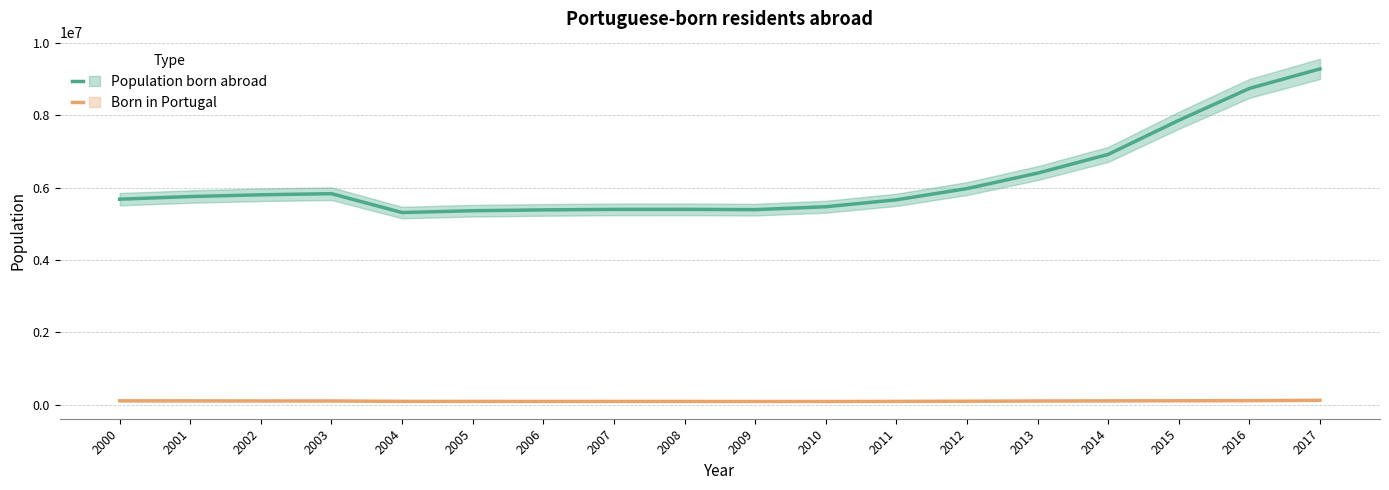

At which category does the chart reach its peak across all series?

2017